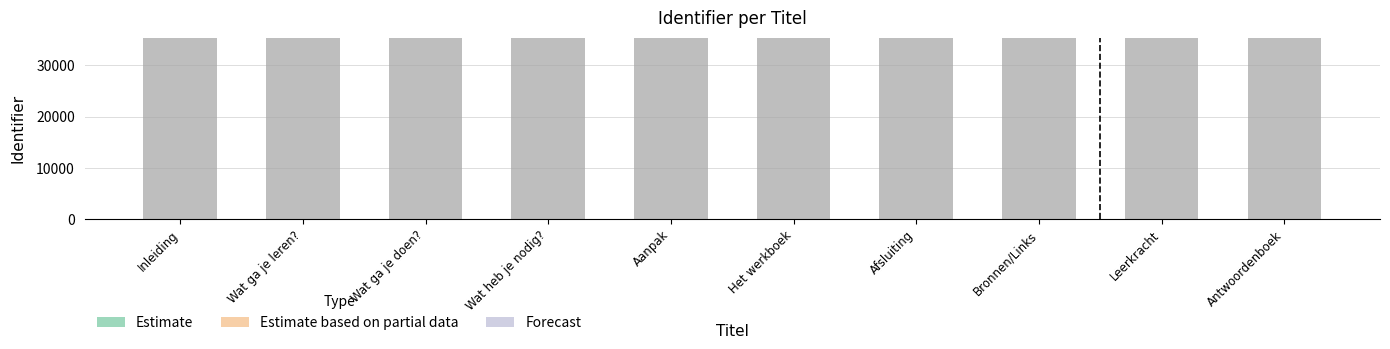

Which label corresponds to the largest value in the chart?

Antwoordenboek